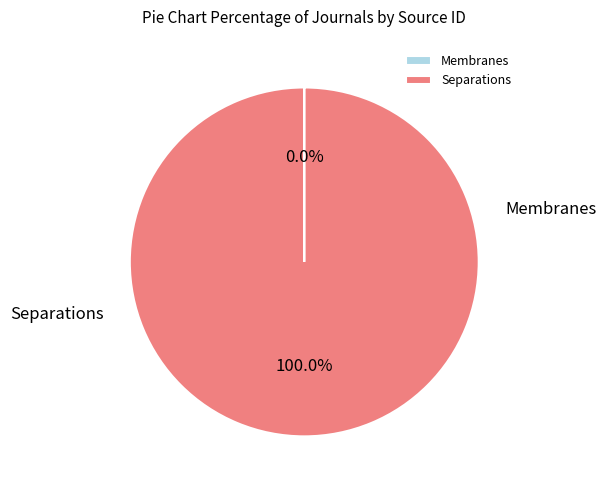

Which category has the biggest portion of the pie?

Separations